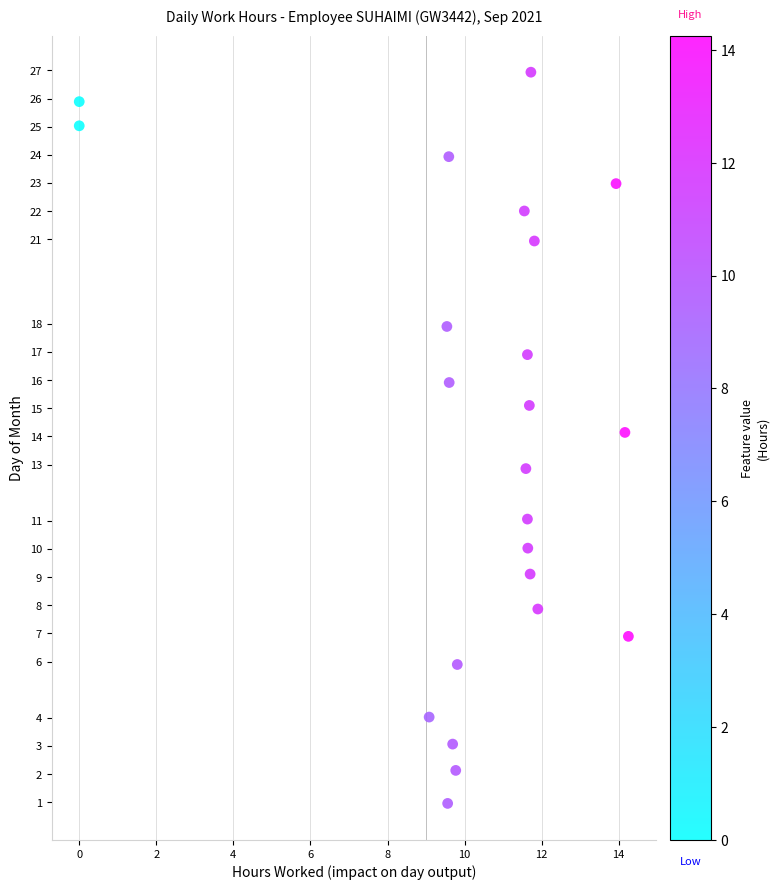

What is the range of Y values (max minus min)?

26.0